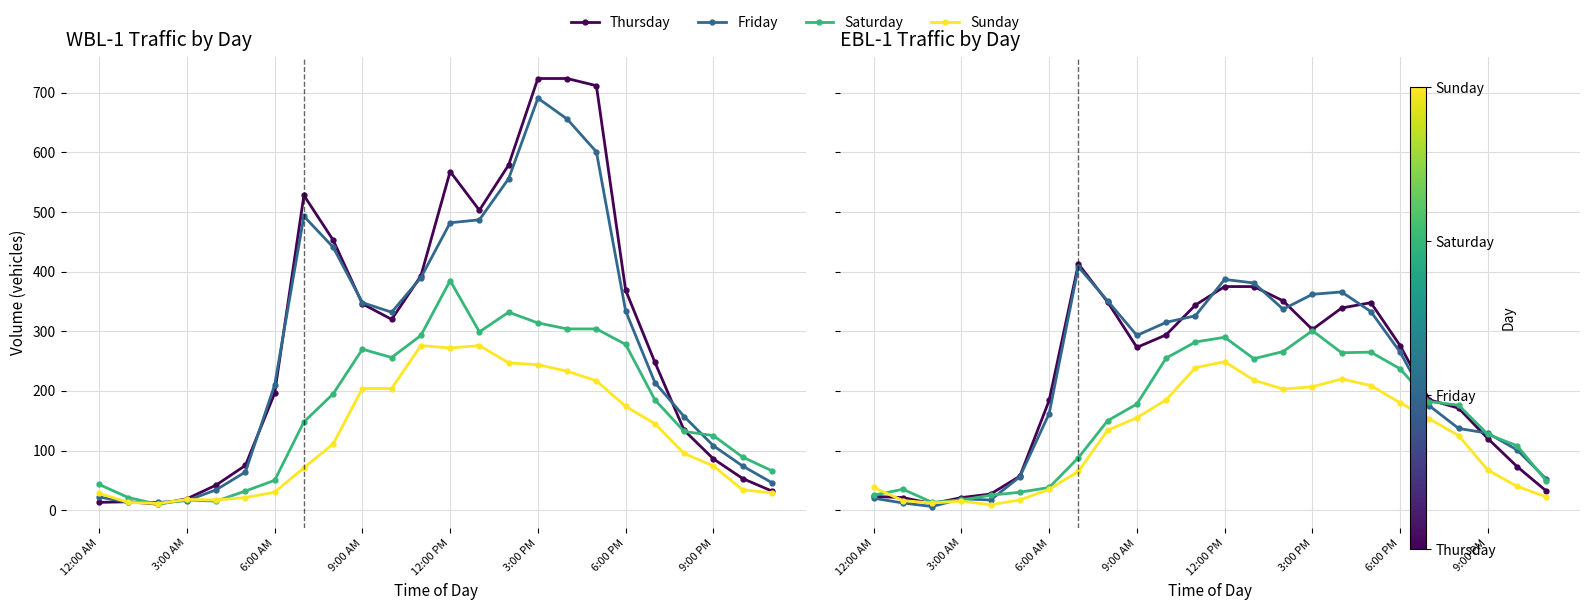

What is the sum of all Friday values?

5010